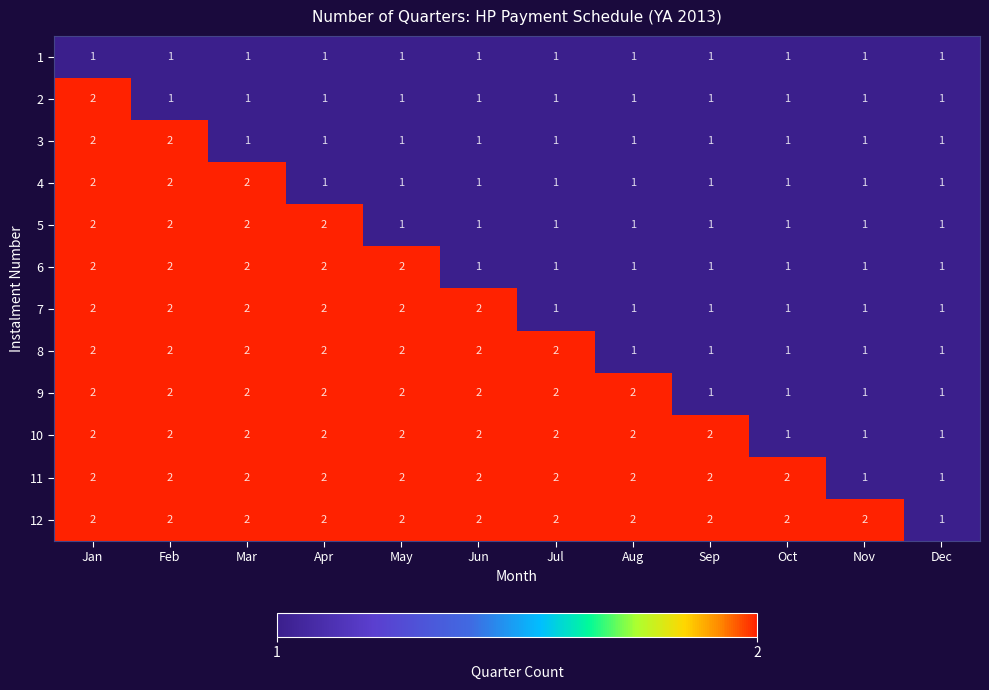

Is it true that 11 equals 2 at Jun?

True